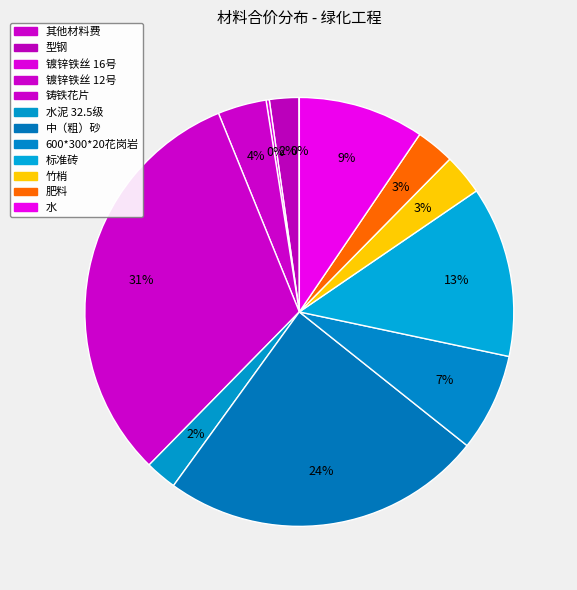

Count the number of slices in the pie.

12